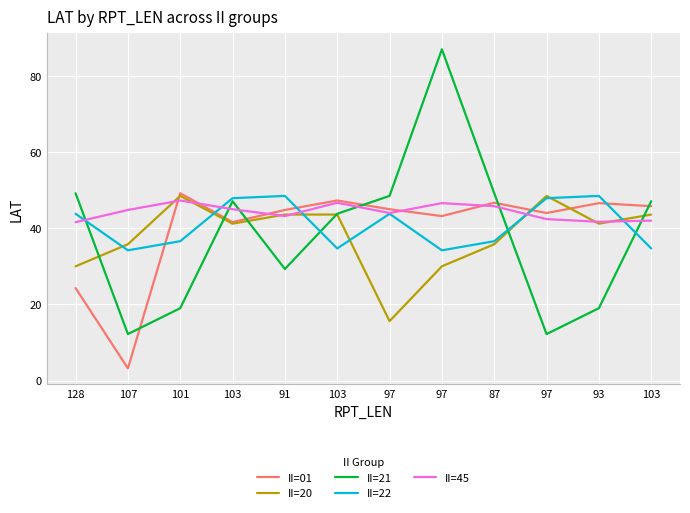

What are all the series names shown in the legend?

II=01, II=20, II=21, II=22, II=45